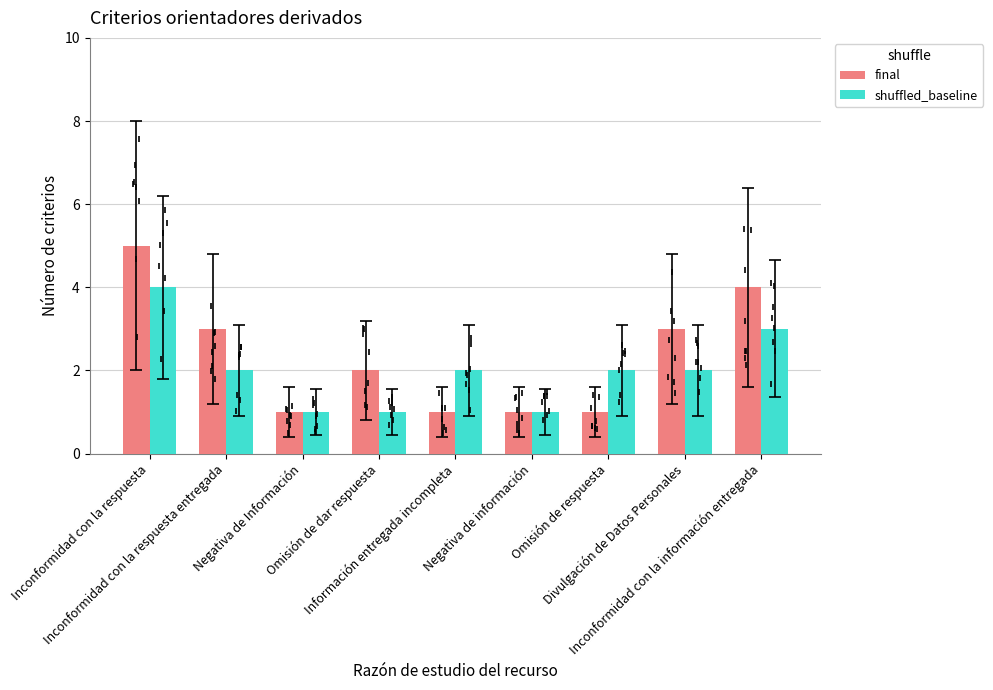

Read the shuffled_baseline value at Información entregada incompleta.

2